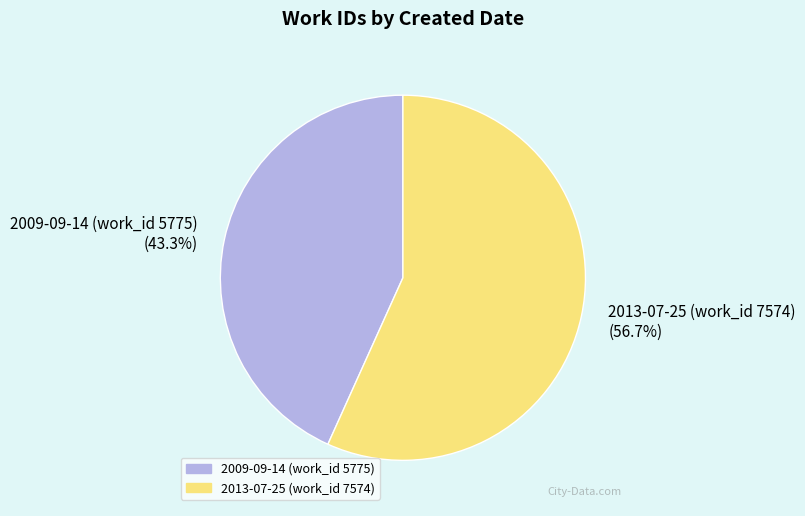

To the nearest percent, what portion does 2009-09-14 (work_id 5775) represent?

43%